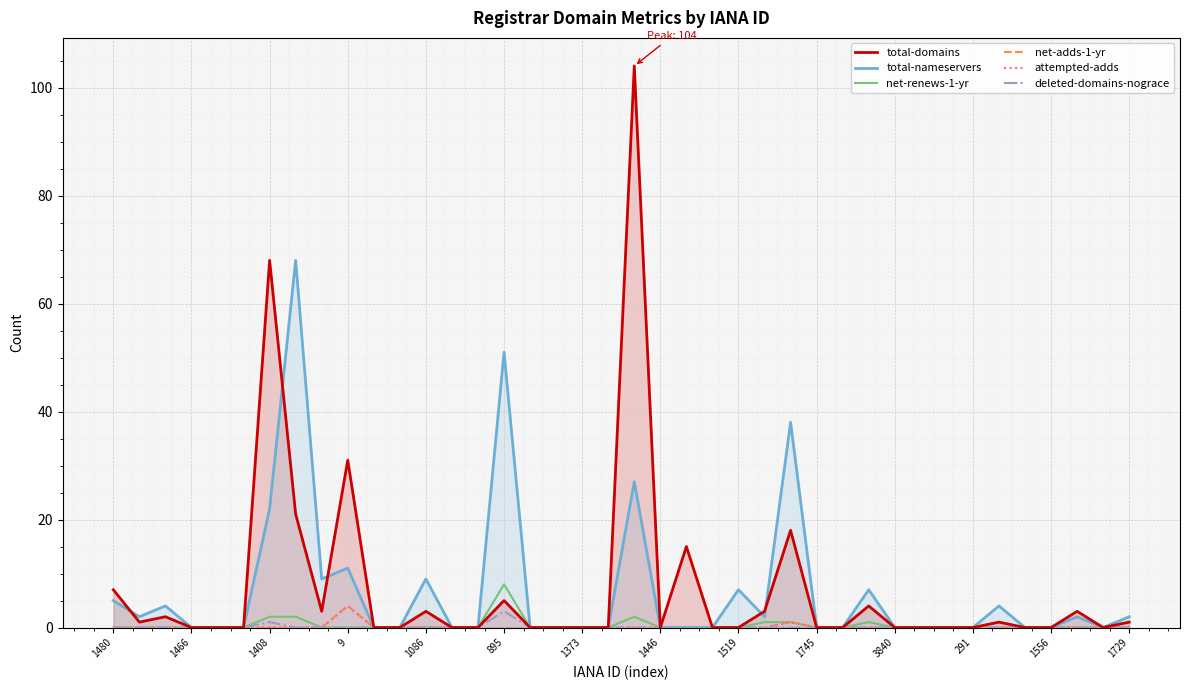

The total-nameservers series shows 0 at 31. True or false?

True